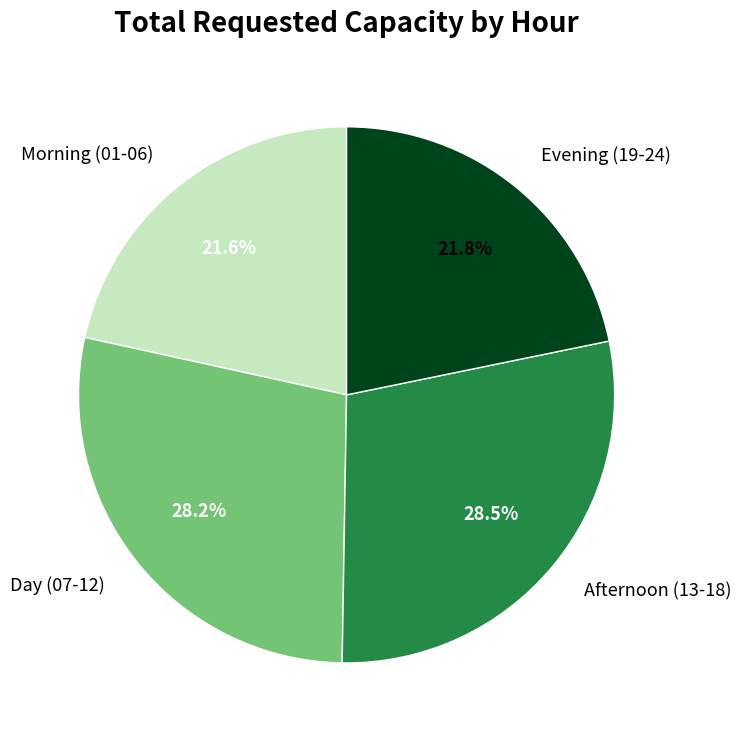

Approximately how many times larger is the value at Evening (19-24) compared to Morning (01-06)?

1.0